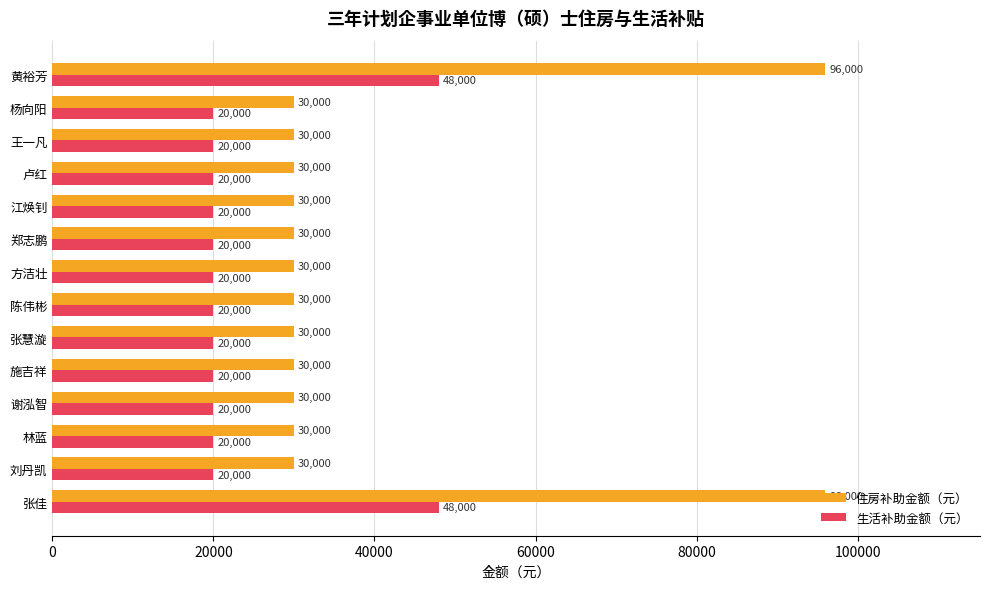

The 生活补助金额（元） series shows 48000 at 黄裕芳. True or false?

True